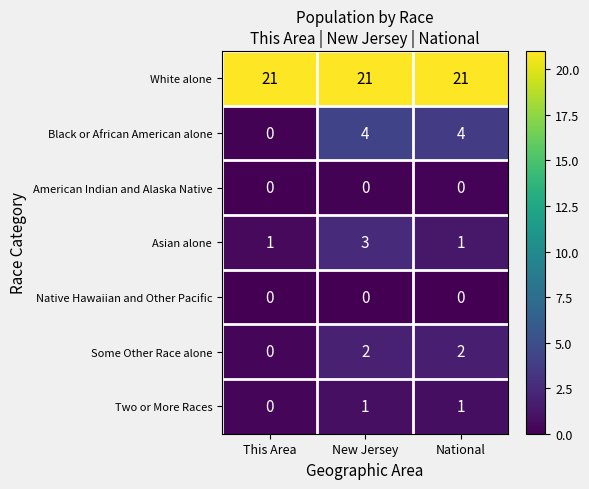

Which series has the largest total across all categories?

White alone